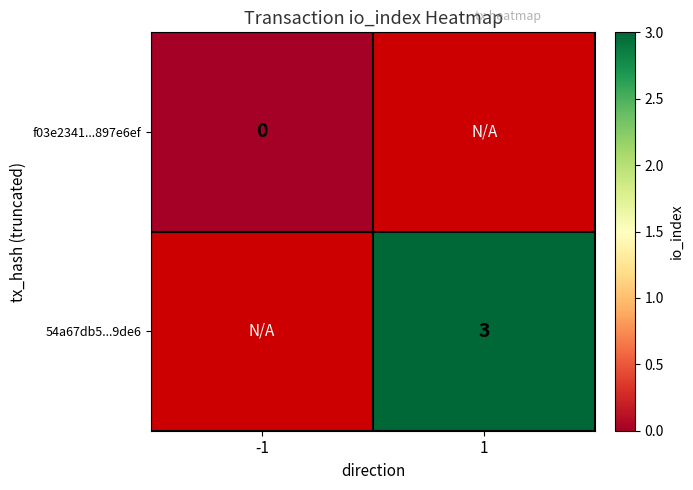

Is the value of 54a67db5...9de6 at 1 greater than the value of f03e2341...897e6ef at -1?

Yes